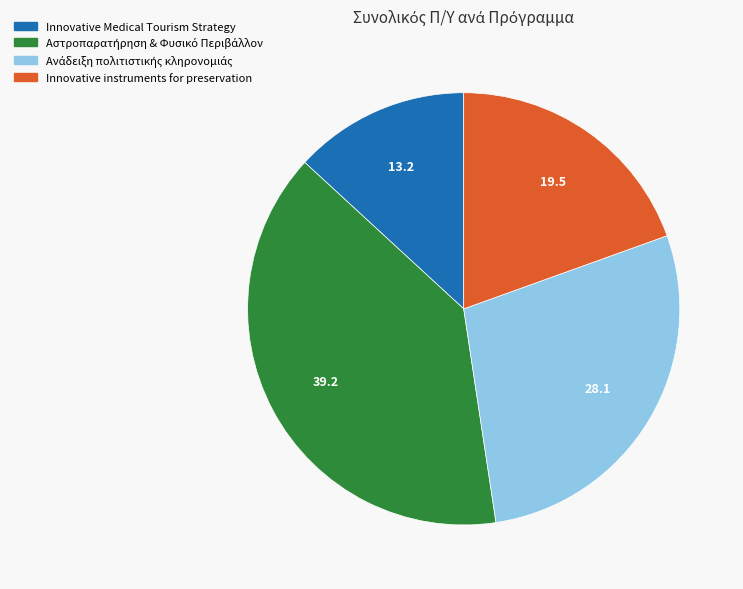

Is there any slice that represents more than half of the pie?

No